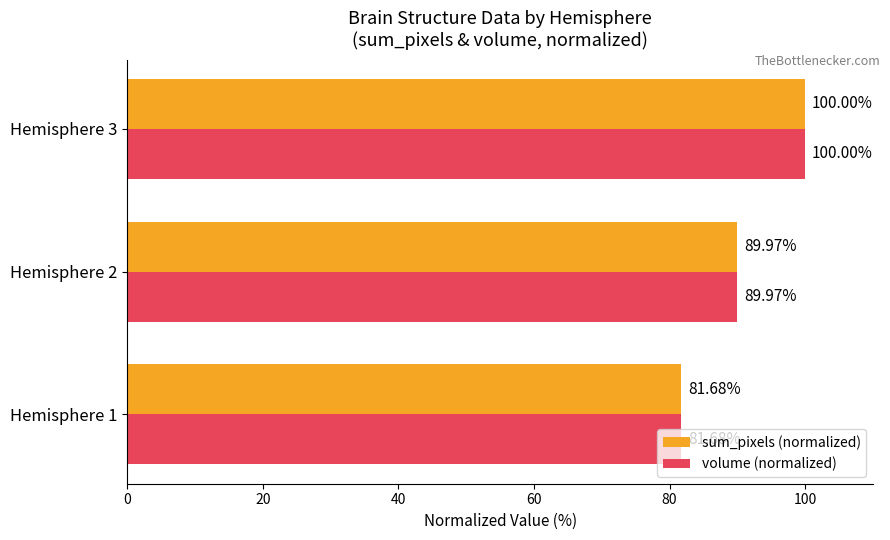

Rank the categories by sum_pixels (normalized) value from lowest to highest.

Hemisphere 1, Hemisphere 2, Hemisphere 3